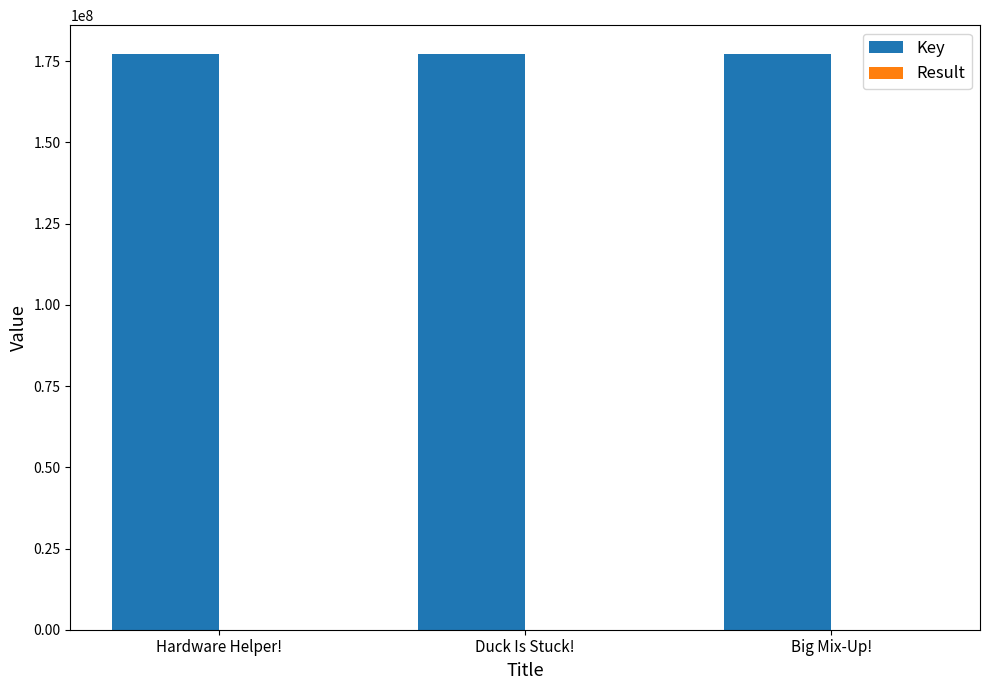

What is the maximum value for Key?

177243824